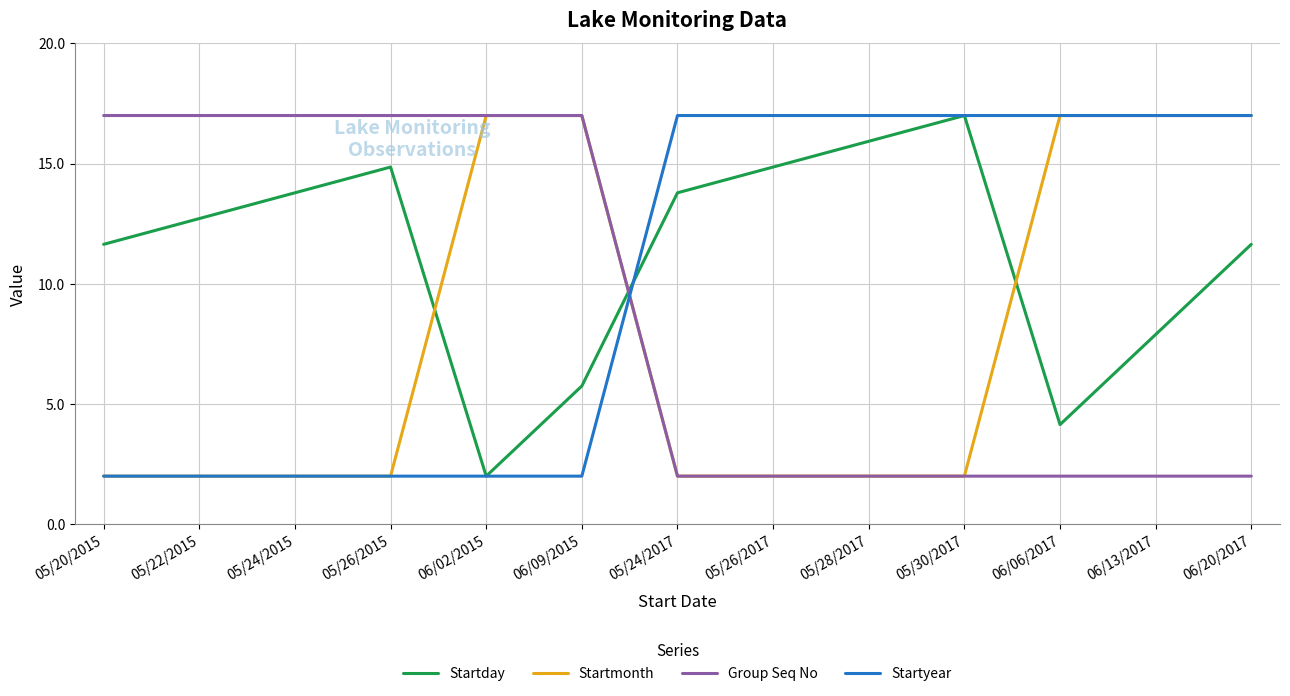

Rank the series by their average value, from lowest to highest.

Startmonth, Group Seq No, Startyear, Startday